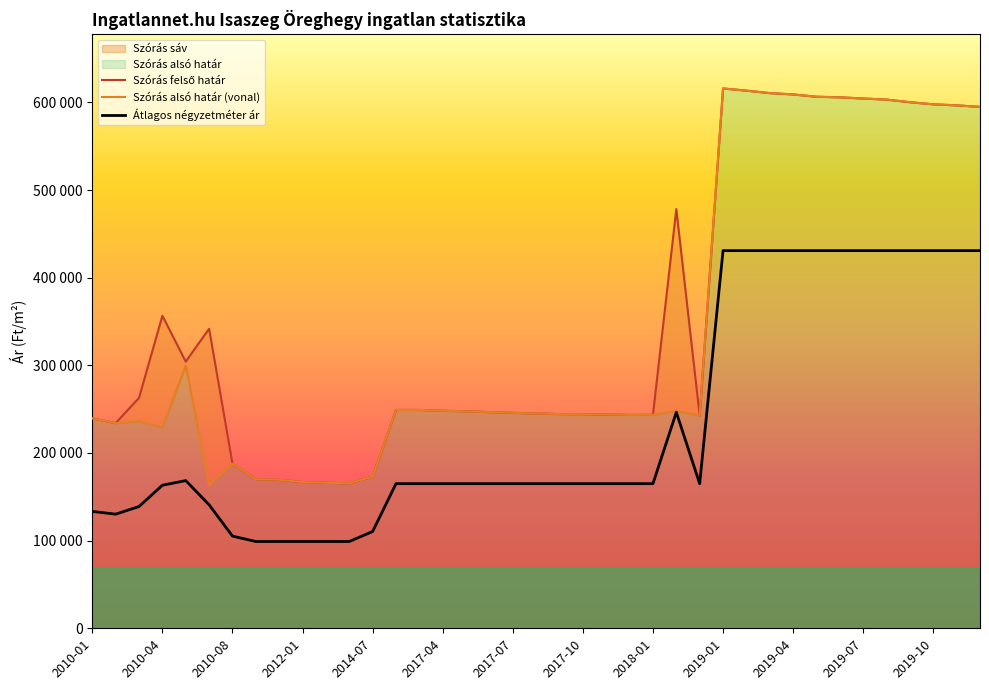

What is the difference between the second highest and minimum values in the Átlagos négyzetméter ár series?

331833